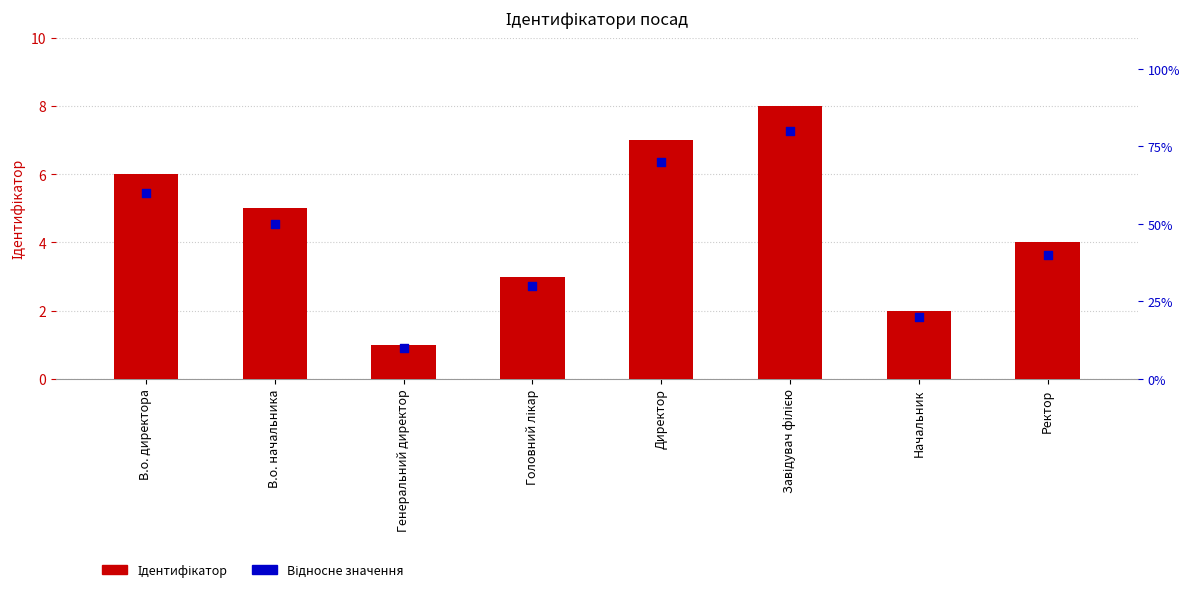

What is the total value across all series at Начальник?

22